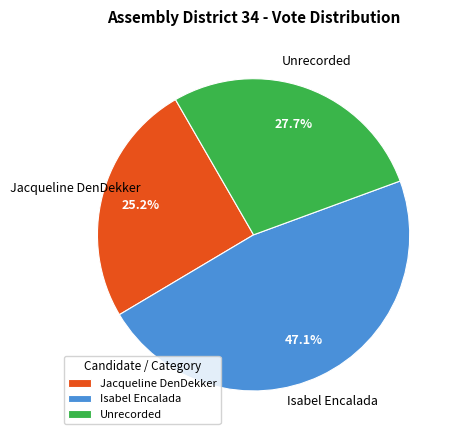

Is Jacqueline DenDekker the majority of the pie?

No